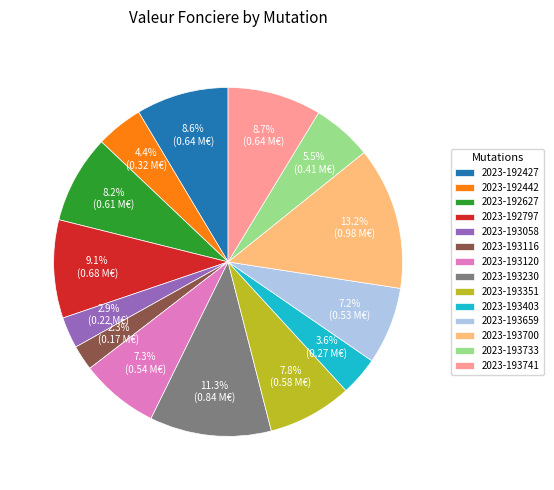

What percentage is the 2023-193659 slice, to the nearest percent?

7%